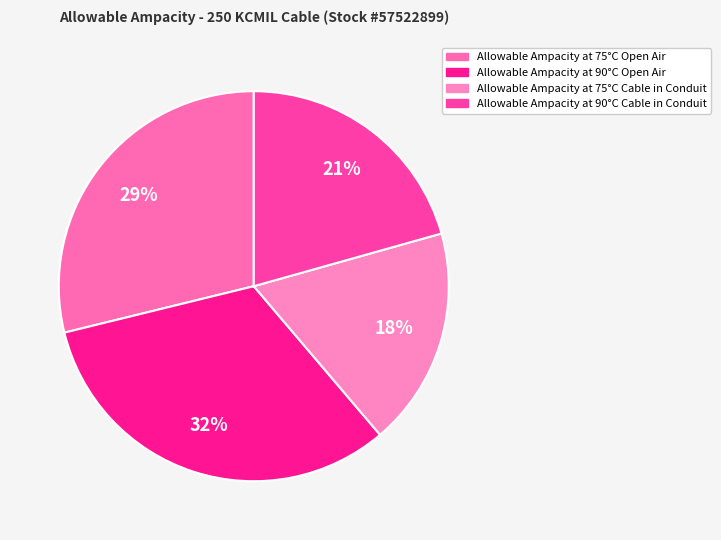

How many segments does this pie chart have?

4